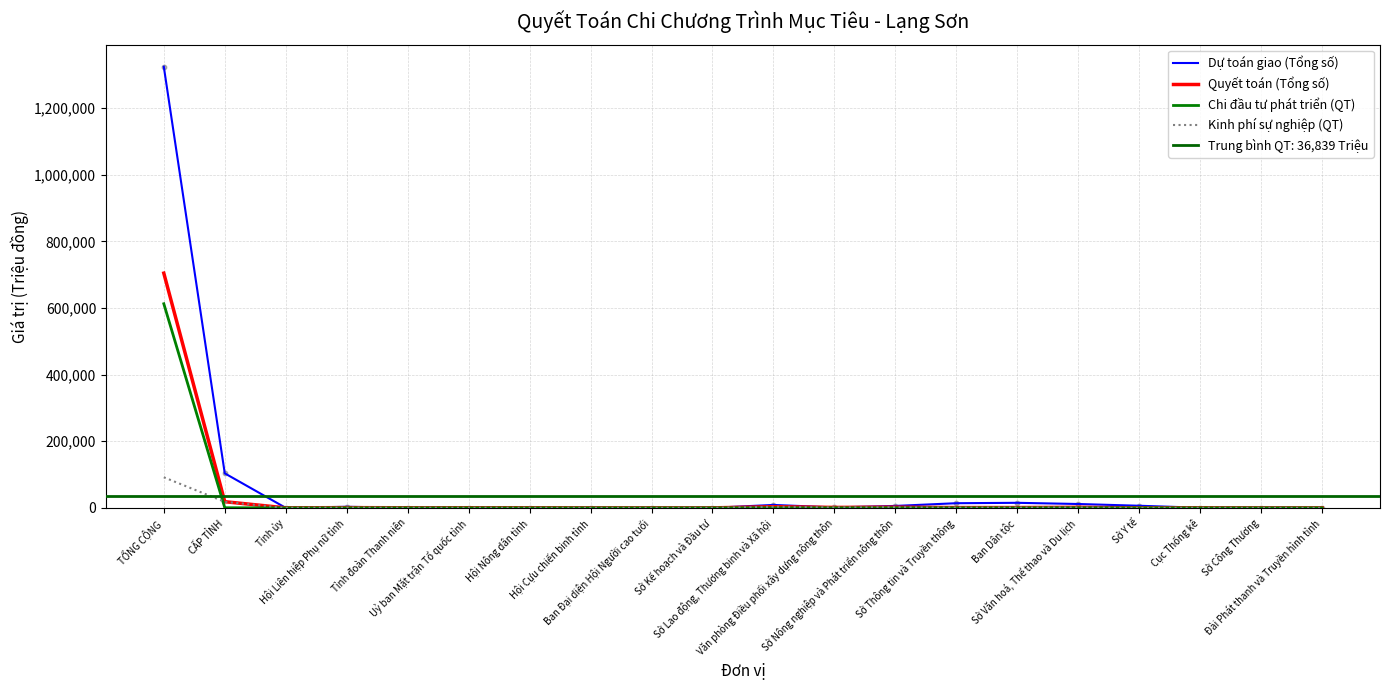

Which series has the largest Y range (max minus min)?

Dự toán giao (Tổng số)